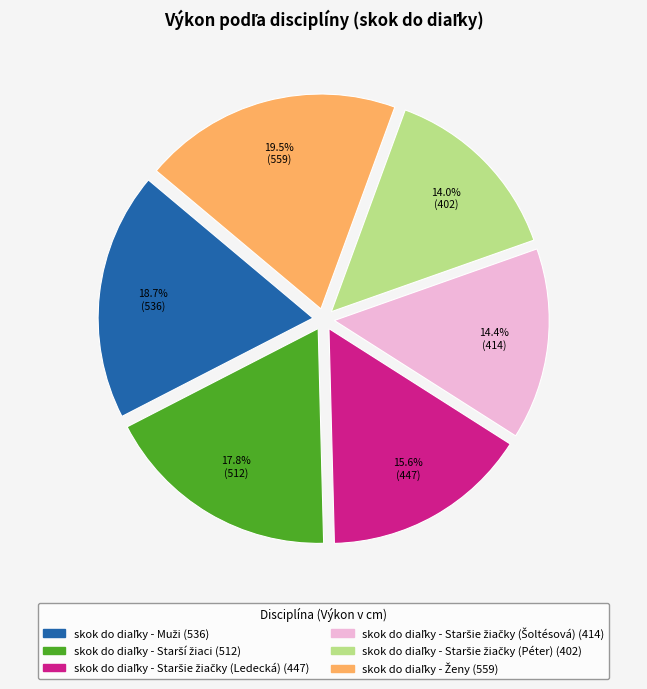

Is there any slice that represents more than half of the pie?

No